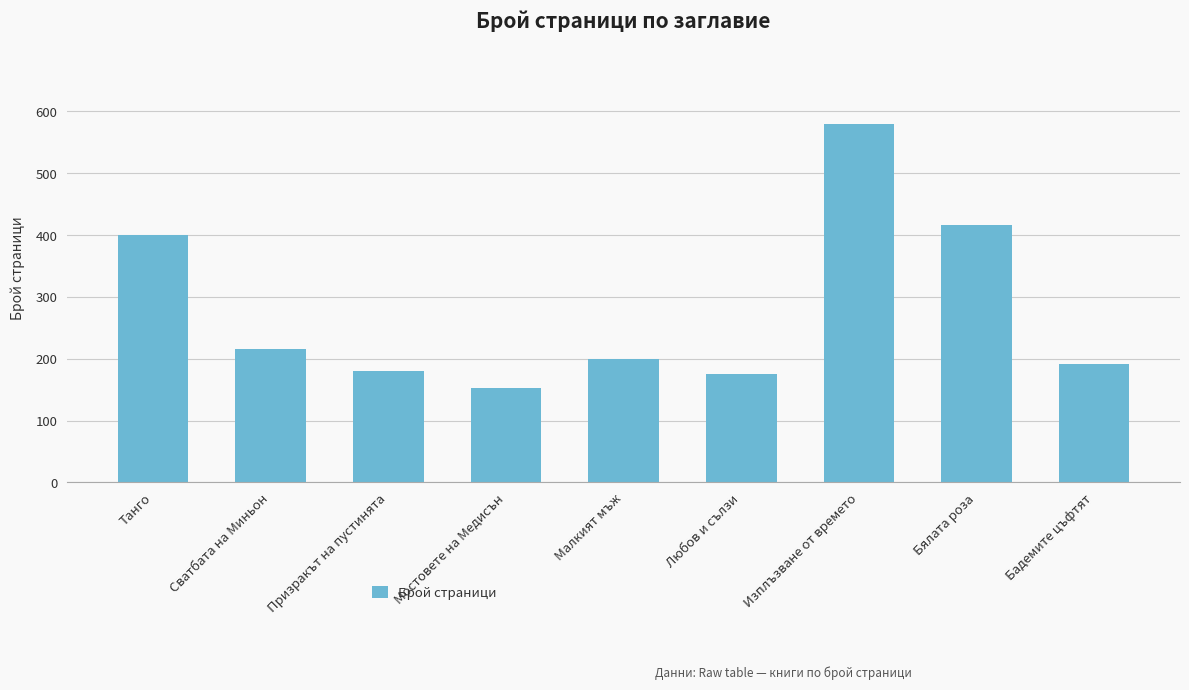

Are the bars grouped side by side (vs. stacked)?

No